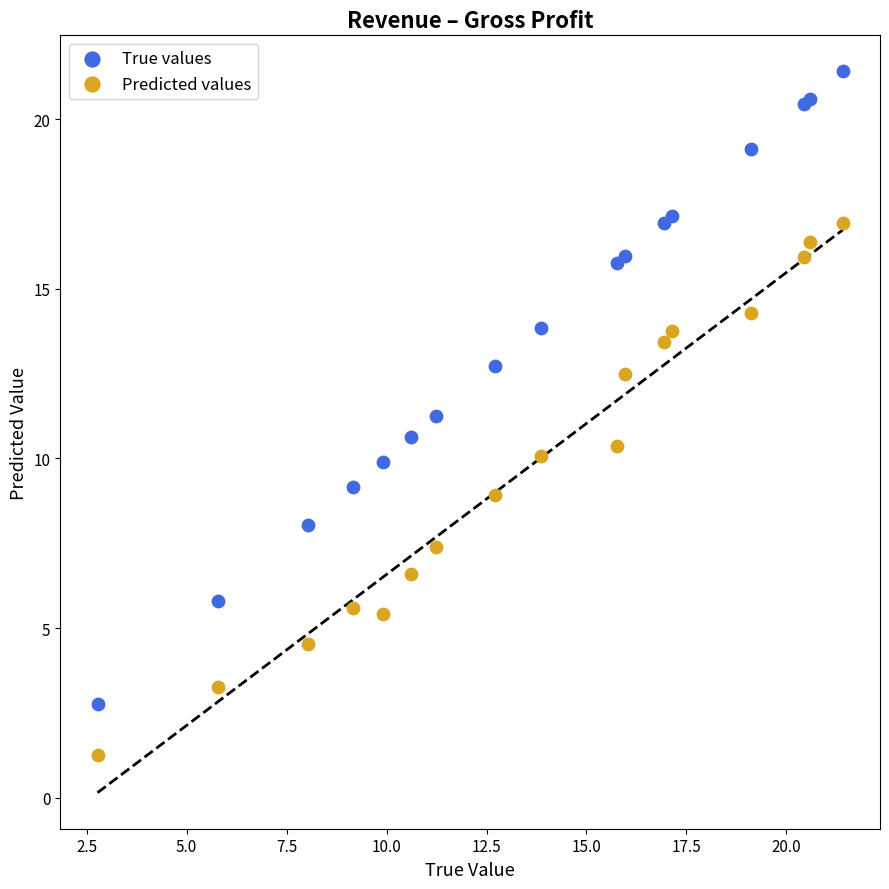

Which series reaches the minimum Y coordinate?

Predicted values